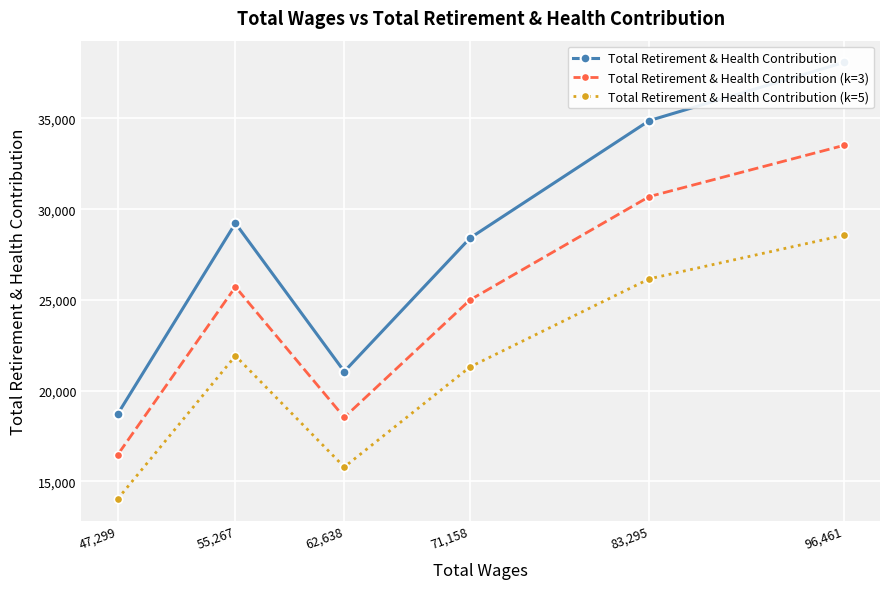

Rank the series at 62,638 from lowest to highest value.

Total Retirement & Health Contribution (k=5), Total Retirement & Health Contribution (k=3), Total Retirement & Health Contribution